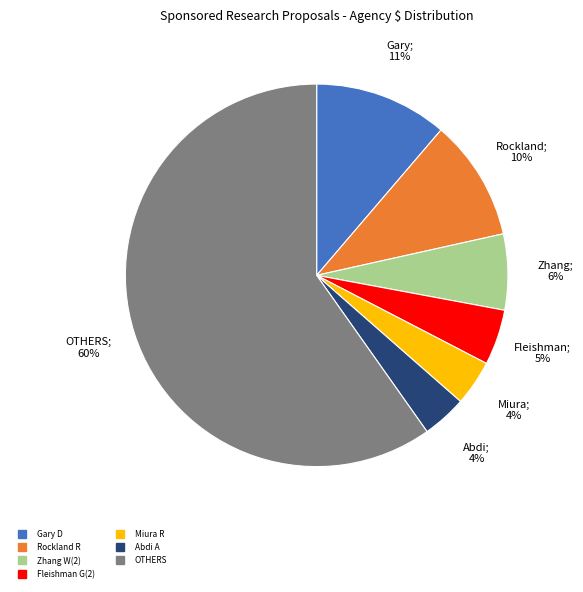

To the nearest percent, what is the difference between the largest and smallest slice percentages?

56%